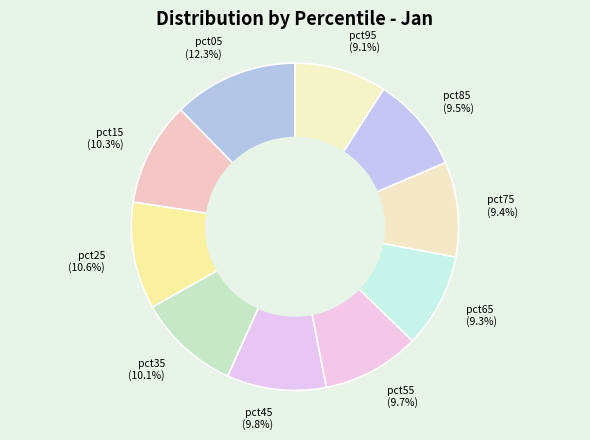

Which category has the biggest portion of the pie?

pct05